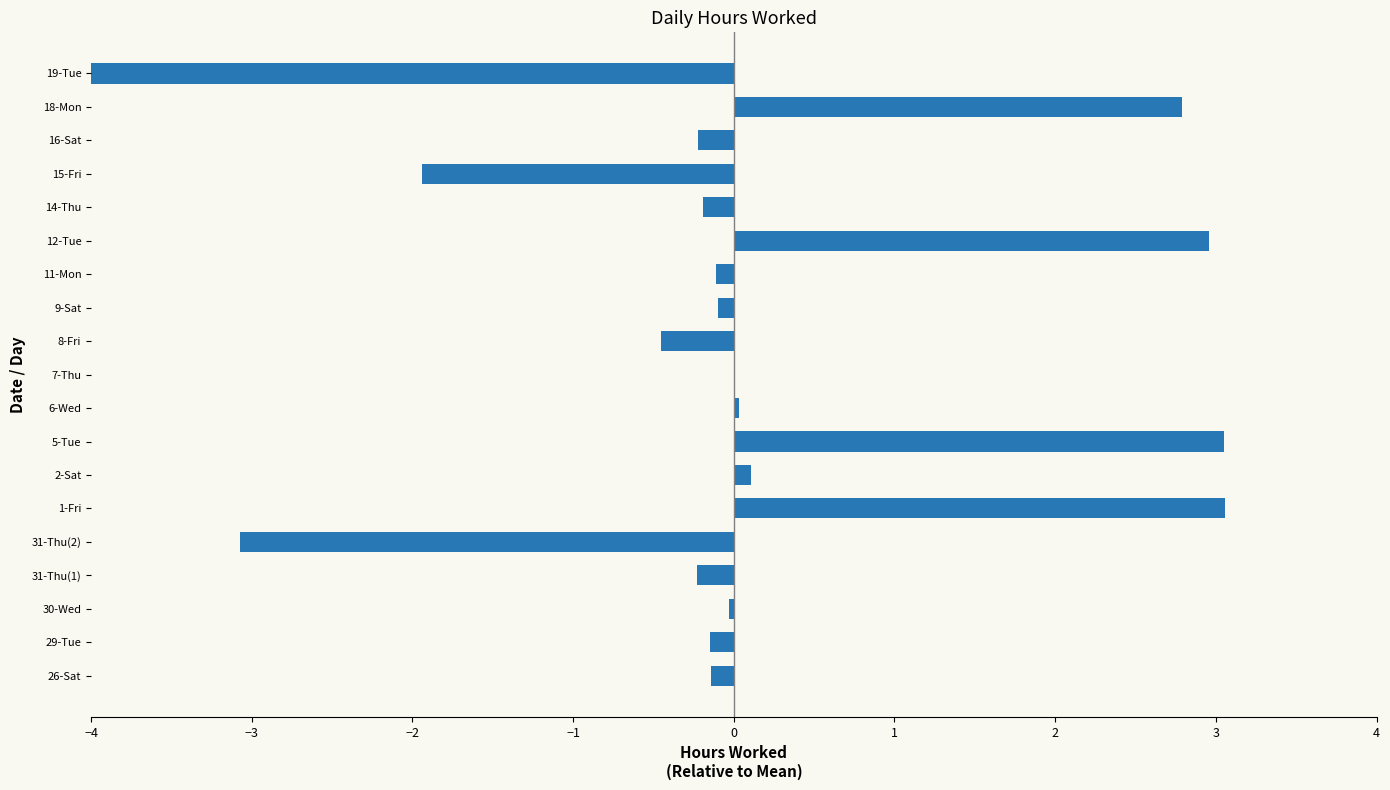

What is the value of the 4th bar from the left?

-0.2